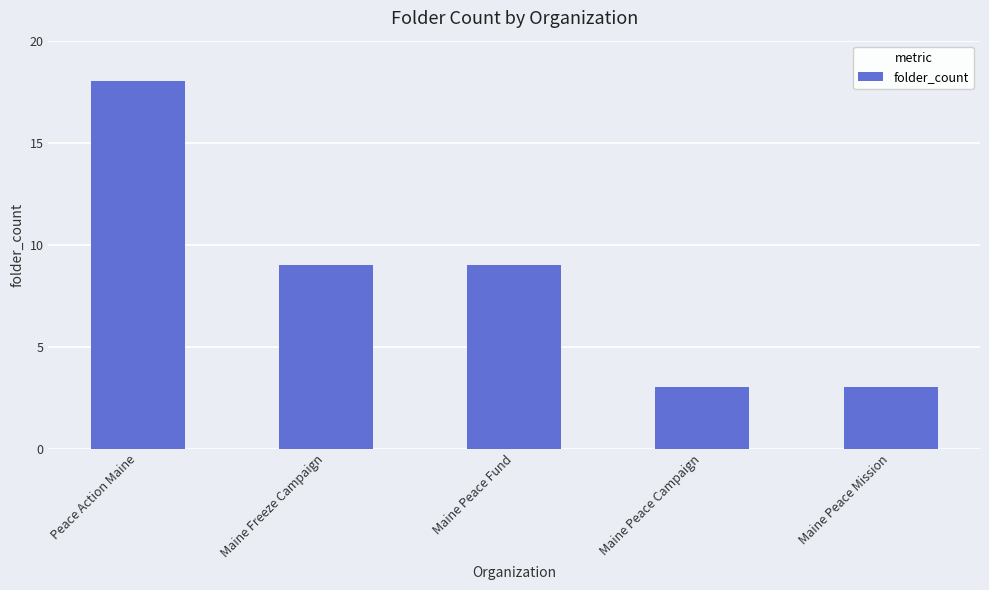

What is the smallest value displayed?

3